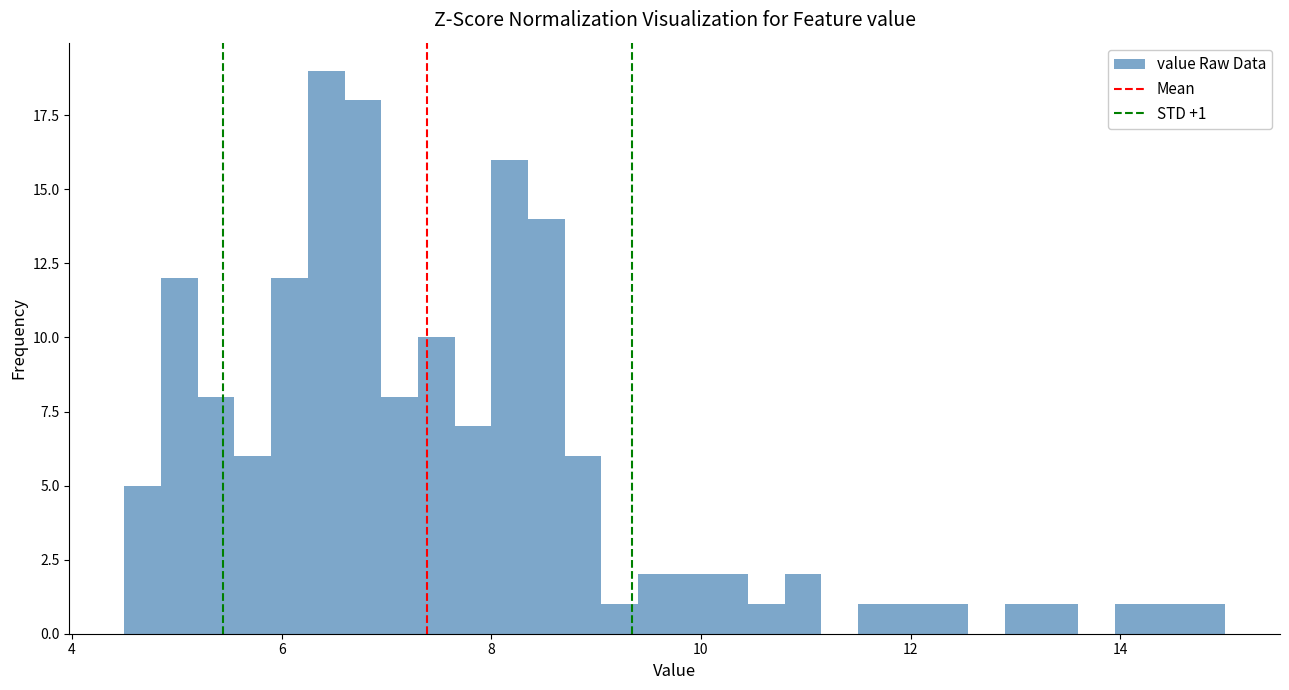

Around what value on the x-axis is the tallest bar? Give the approximate position of its centre, as read against the axis.

6.4